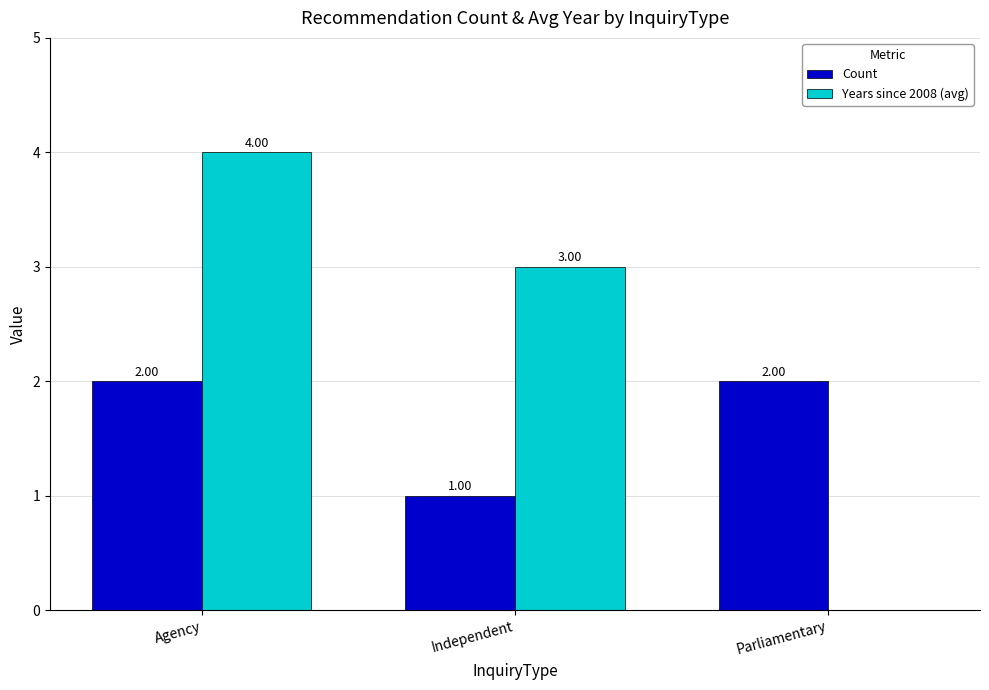

What is the label of the 3rd bar from the right?

Agency